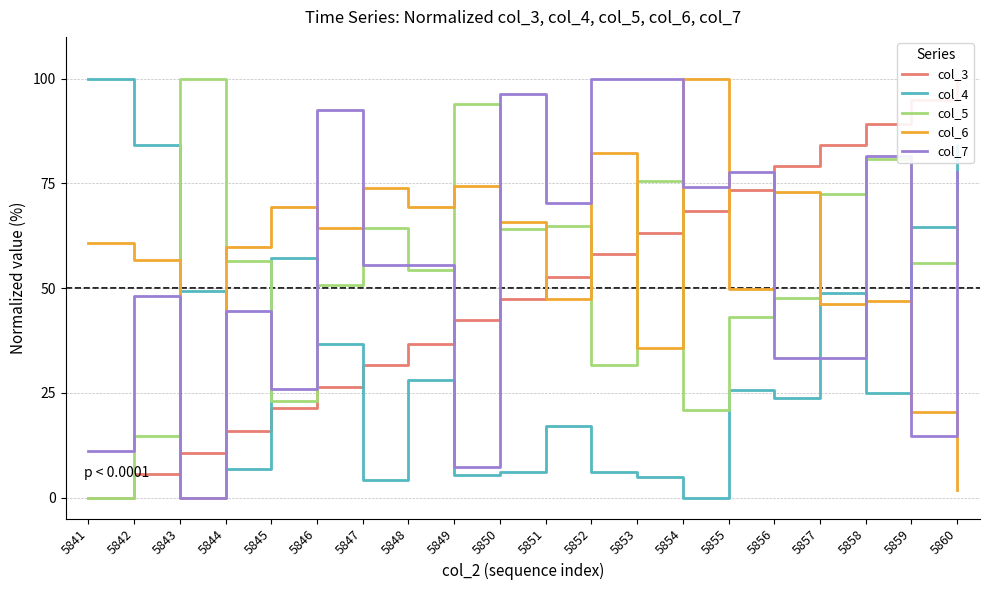

Is it true that col_7 equals 41.6 at 5858?

False